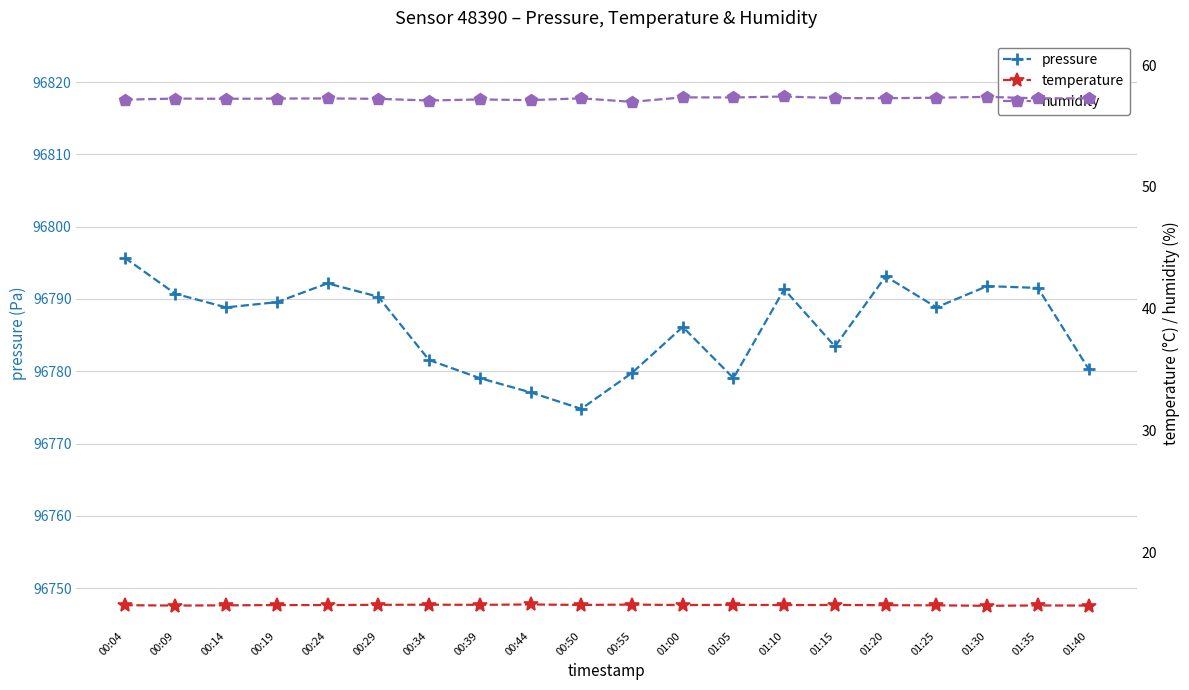

What is the approximate value of pressure at 00:14?

96788.8